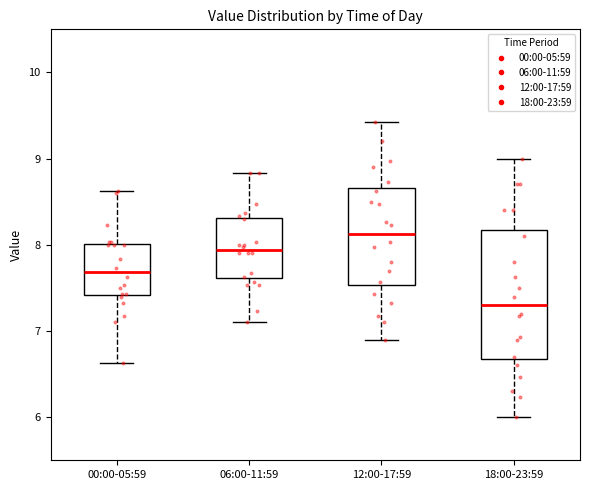

Which box has the lowest median line?

18:00-23:59